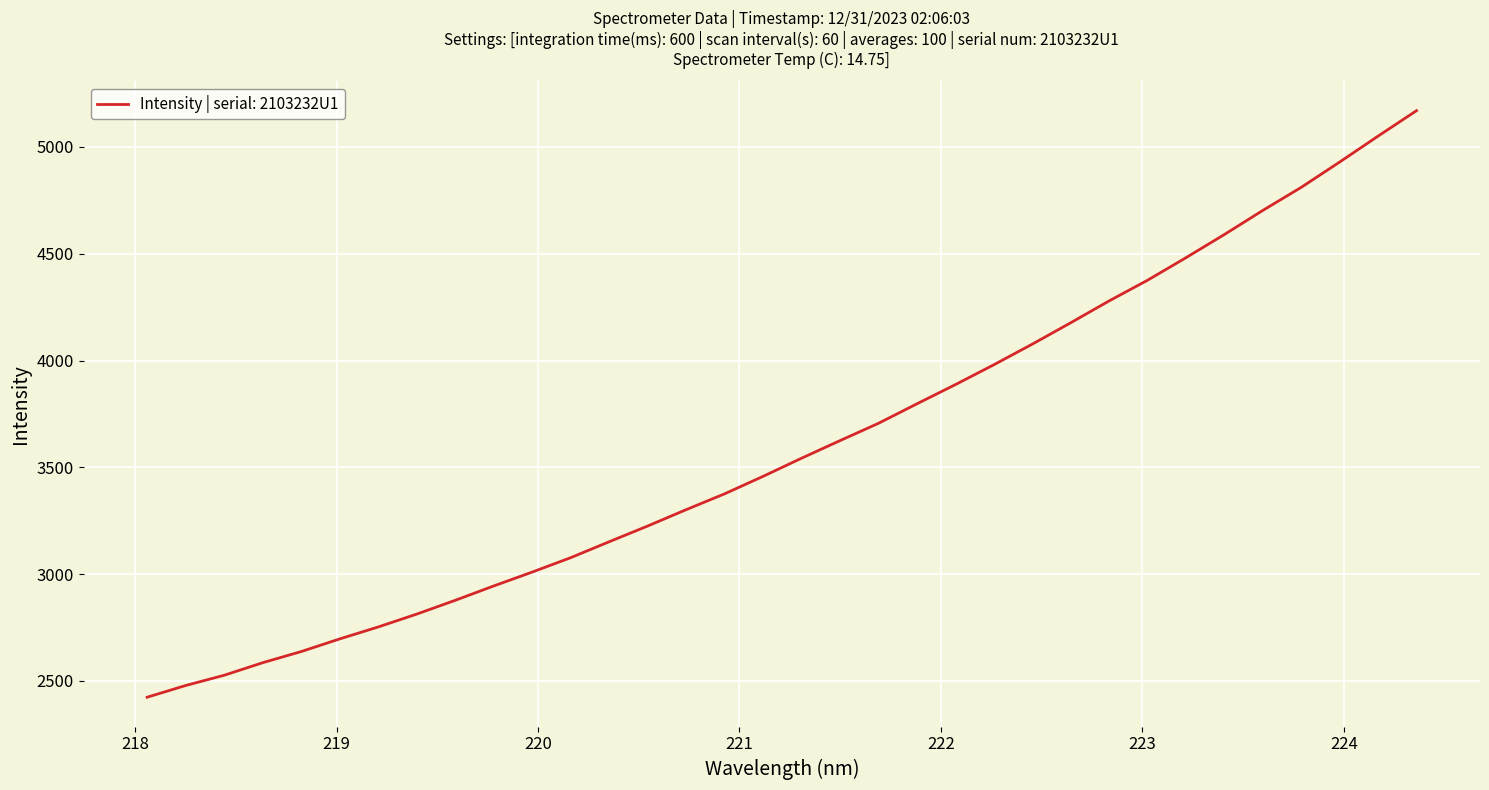

What is the minimum value shown in the chart?

2423.5